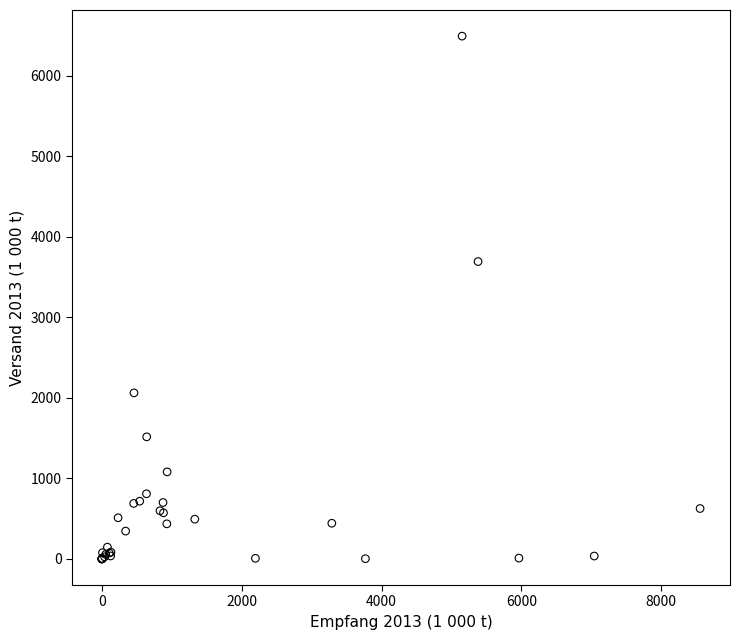

What Y value in the scatter plot is closest to 3244?

3691.1